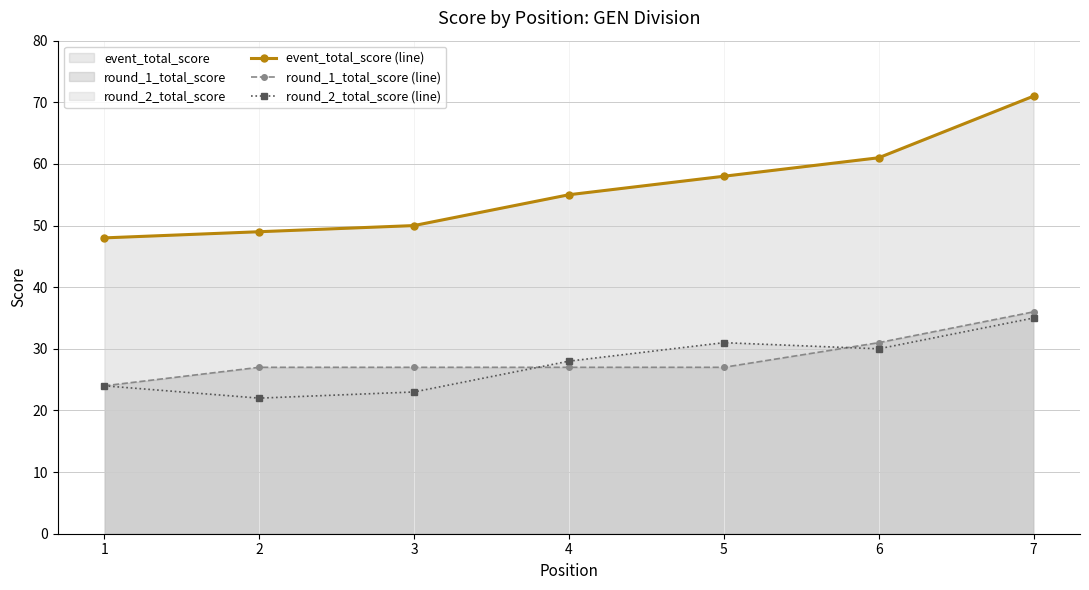

Does the chart display data point markers on the line(s)?

Yes